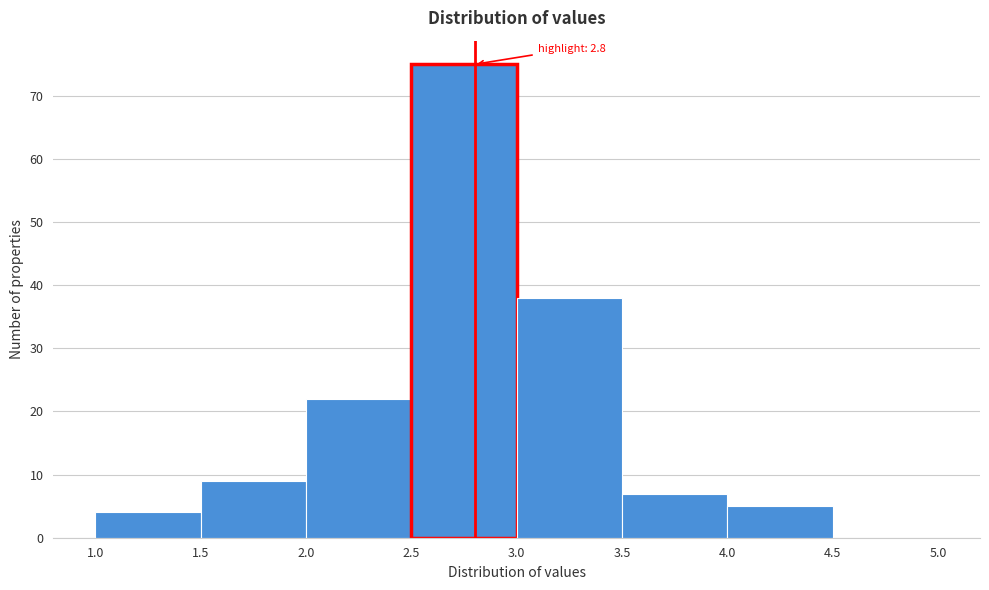

Over which range of the x-axis is the bar tallest?

2.5 to 3.0